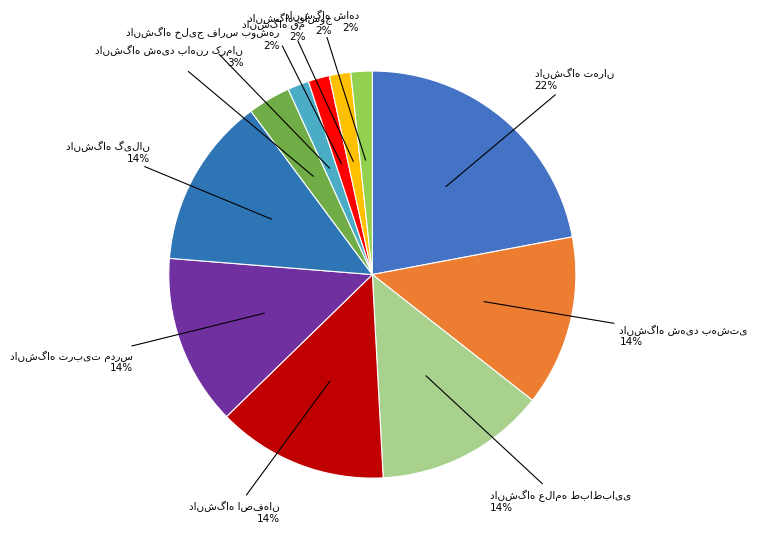

To the nearest percent, what is the average slice percentage?

9%